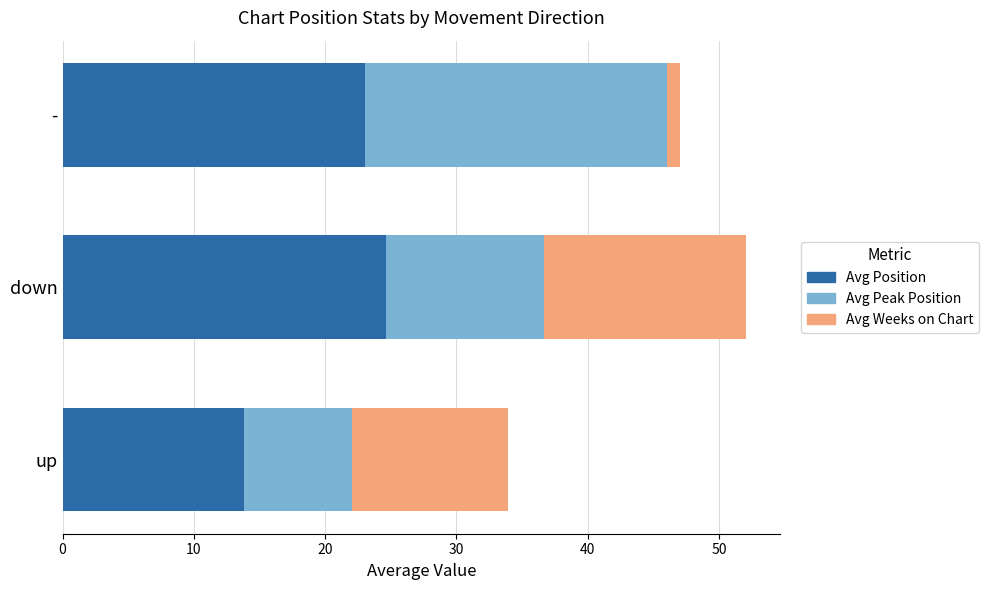

Count the number of categories in the chart.

3